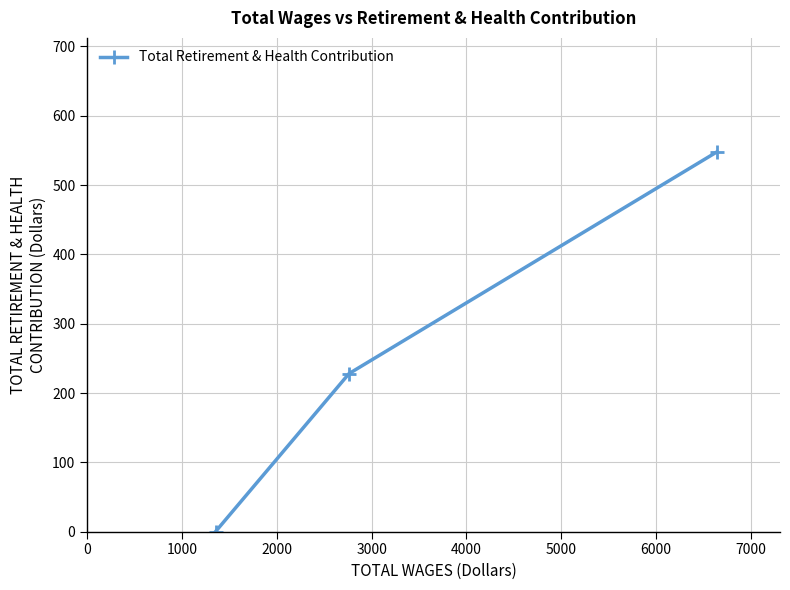

Count the values in the range 0 to 548.

3